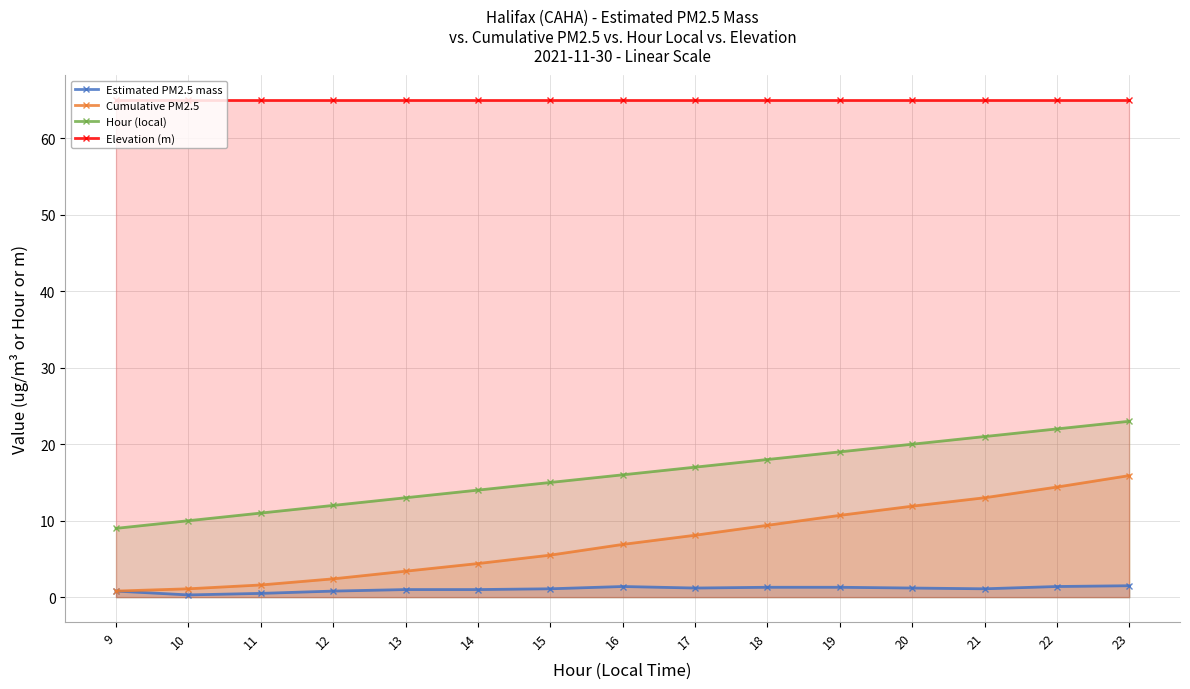

Rank the series at 17 from lowest to highest value.

Estimated PM2.5 mass, Cumulative PM2.5, Hour (local), Elevation (m)